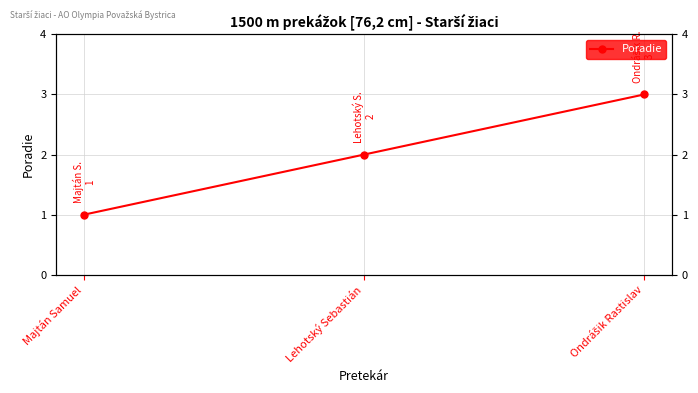

What is the value of the 3rd point from the left?

3